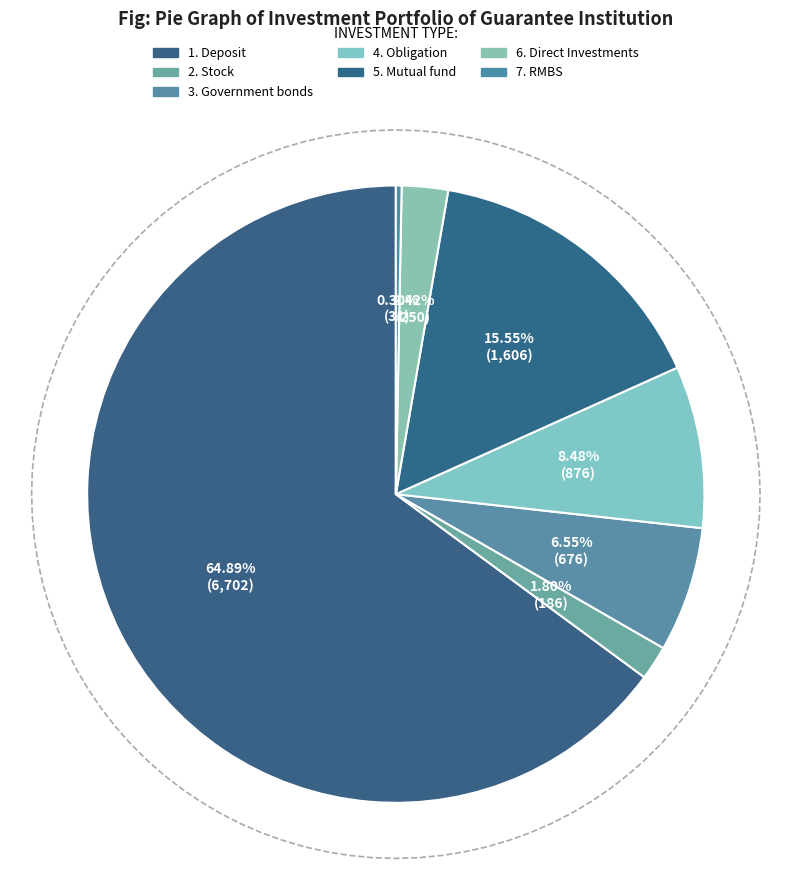

What percentage is the 1. Deposit slice, to the nearest percent?

65%